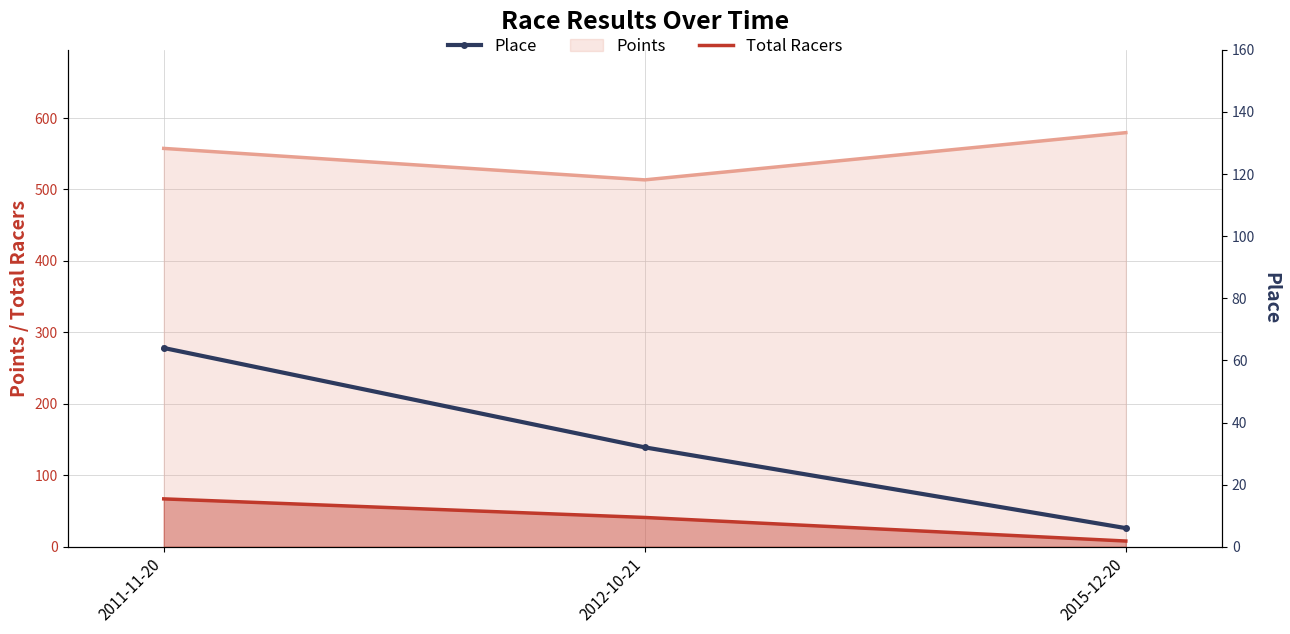

What is the smallest value displayed?

6